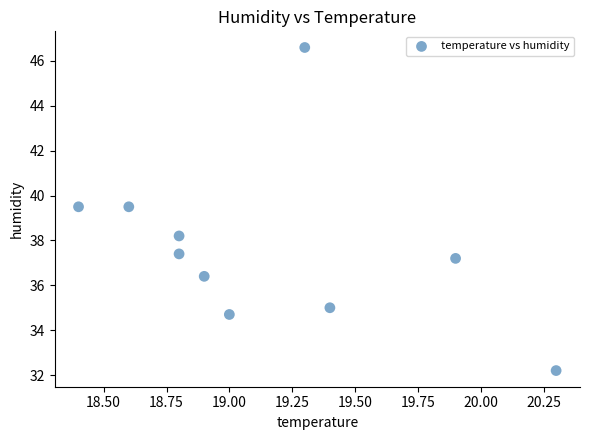

What is the range of X values (max minus min)?

1.9